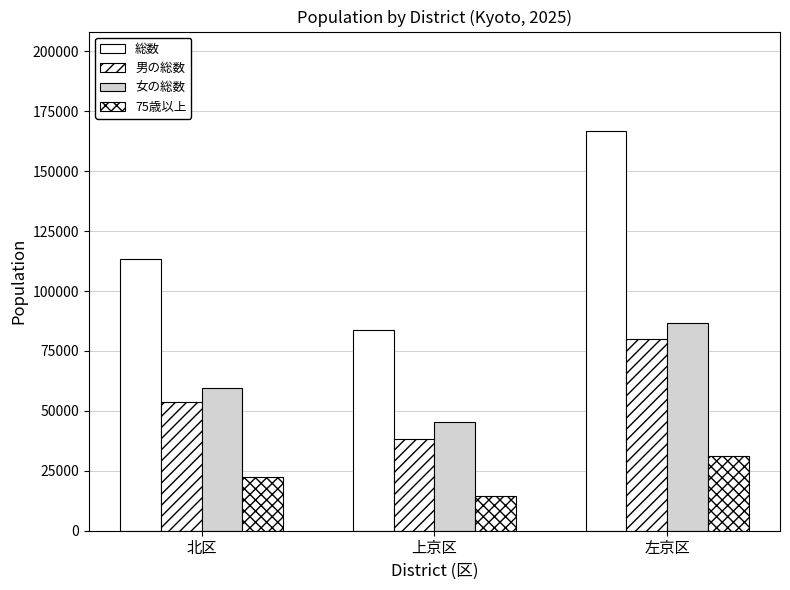

Between 左京区 and 上京区, which is larger?

左京区